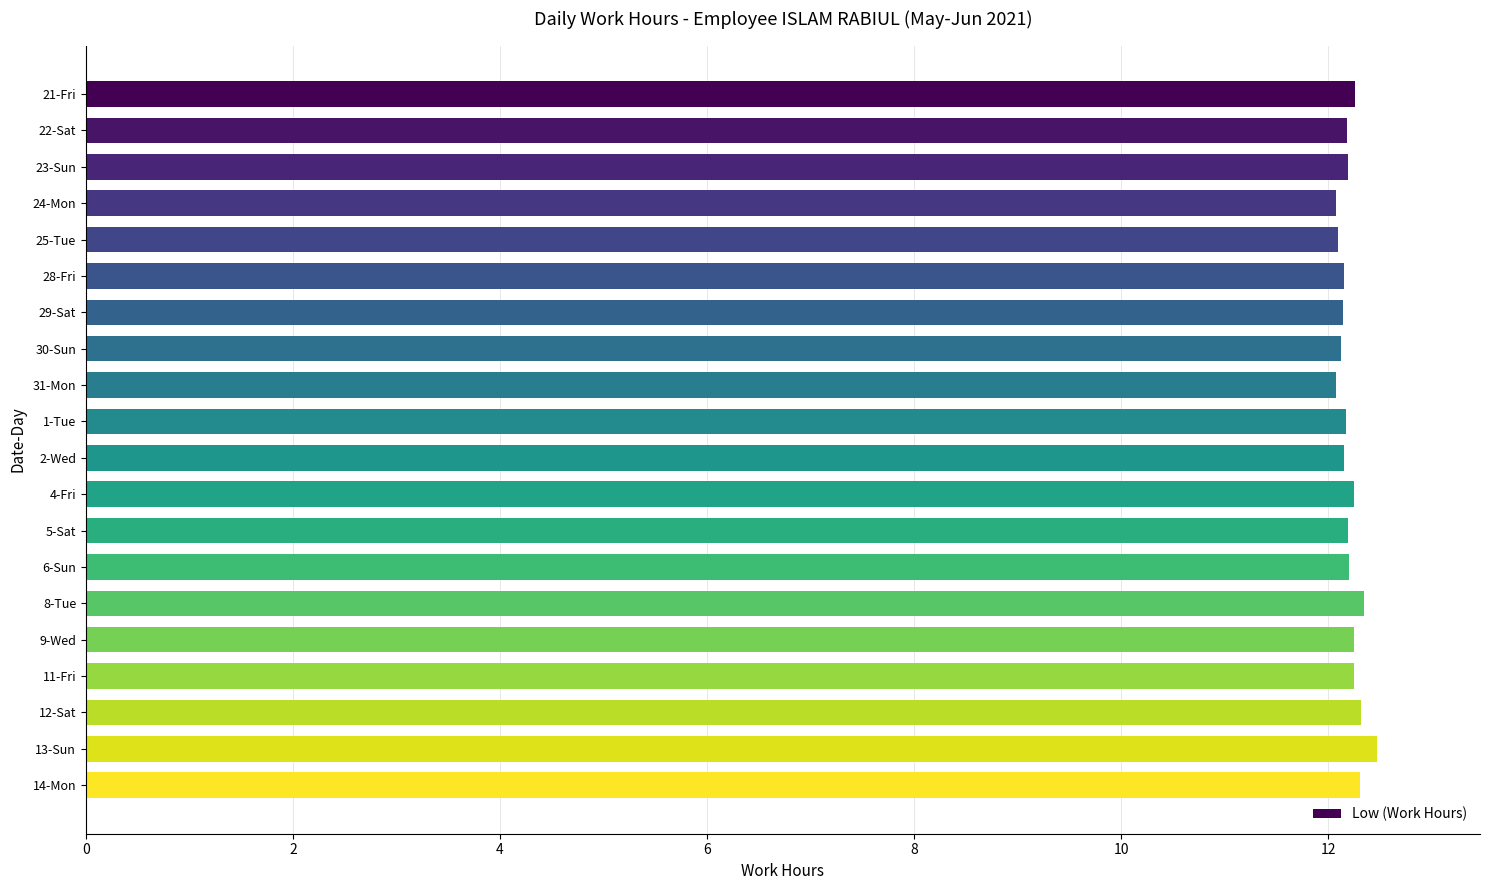

What is the maximum value shown in the chart?

12.5